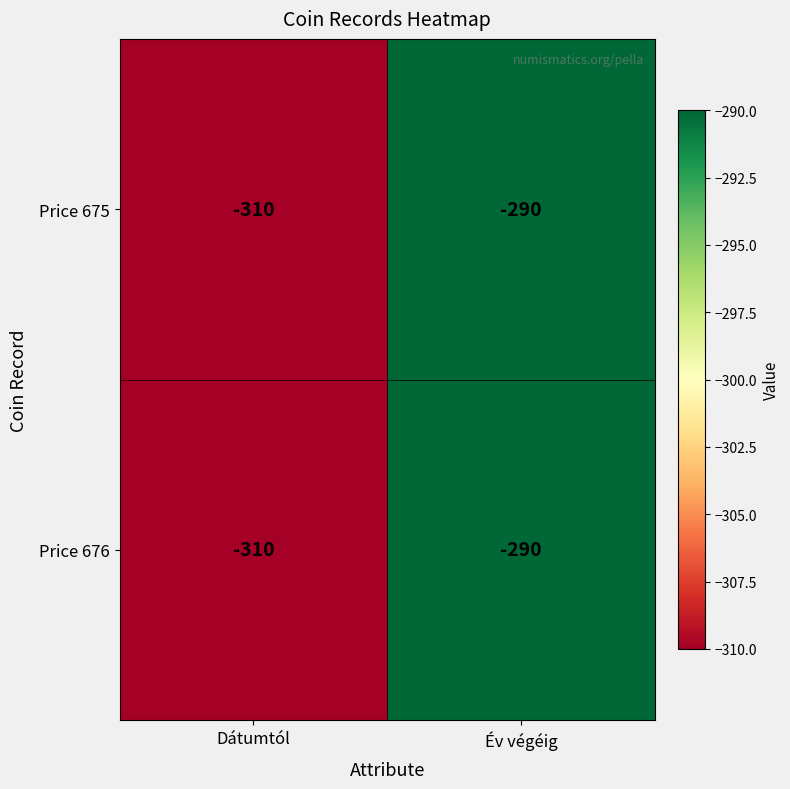

What is the minimum value shown in the chart?

-310